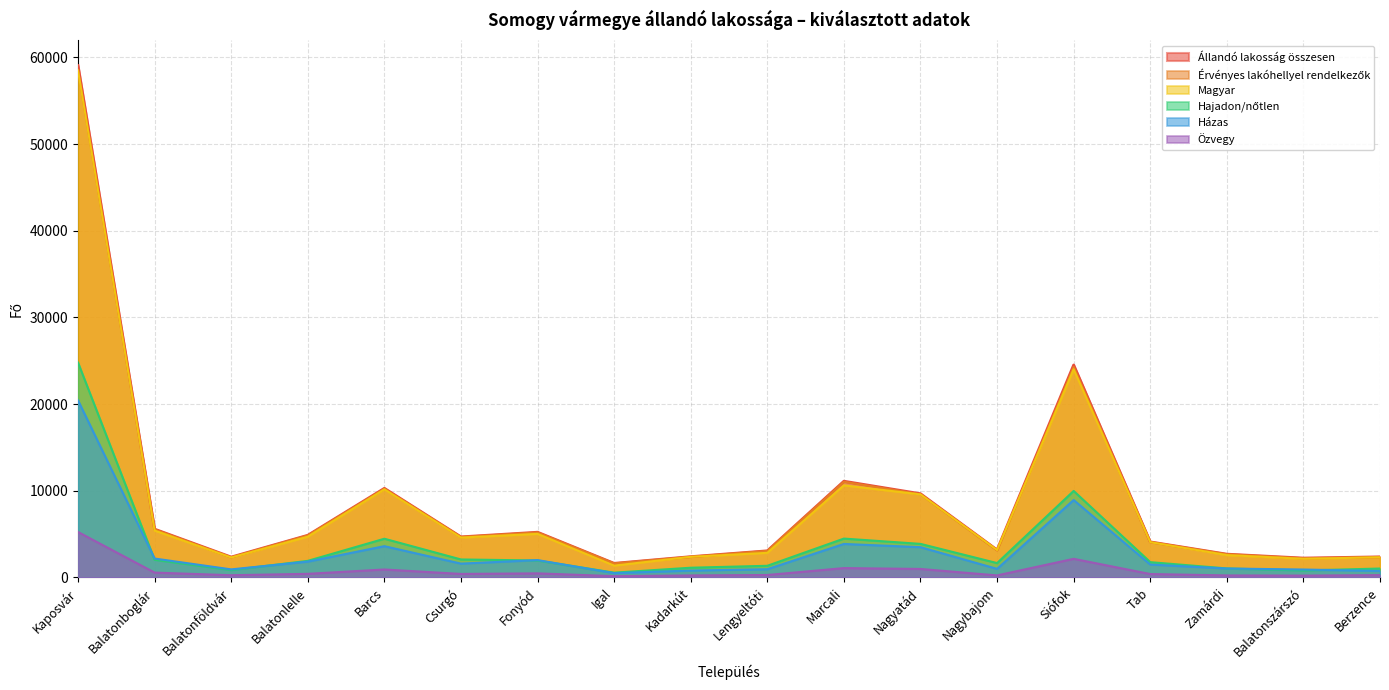

The Állandó lakosság összesen series shows 5572 at Balatonboglár. True or false?

True